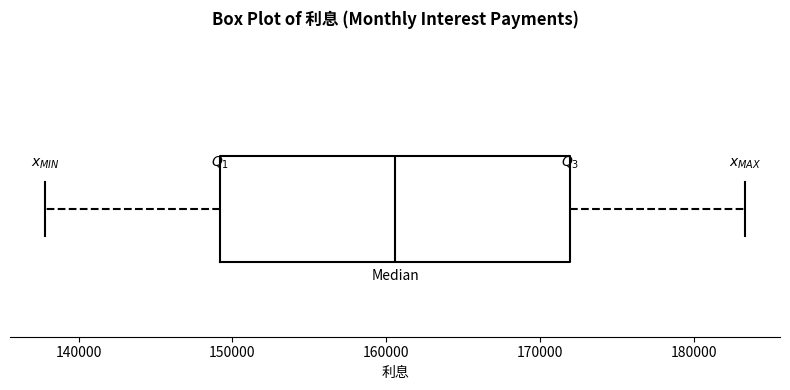

Read this box plot against the x-axis: the position of the median line, the range covered by the box, and the ends of both whiskers. The values are not printed on the chart, so give them approximately, as read against the axis.

median 161000, box 149000 to 172000, whiskers 138000 to 183000